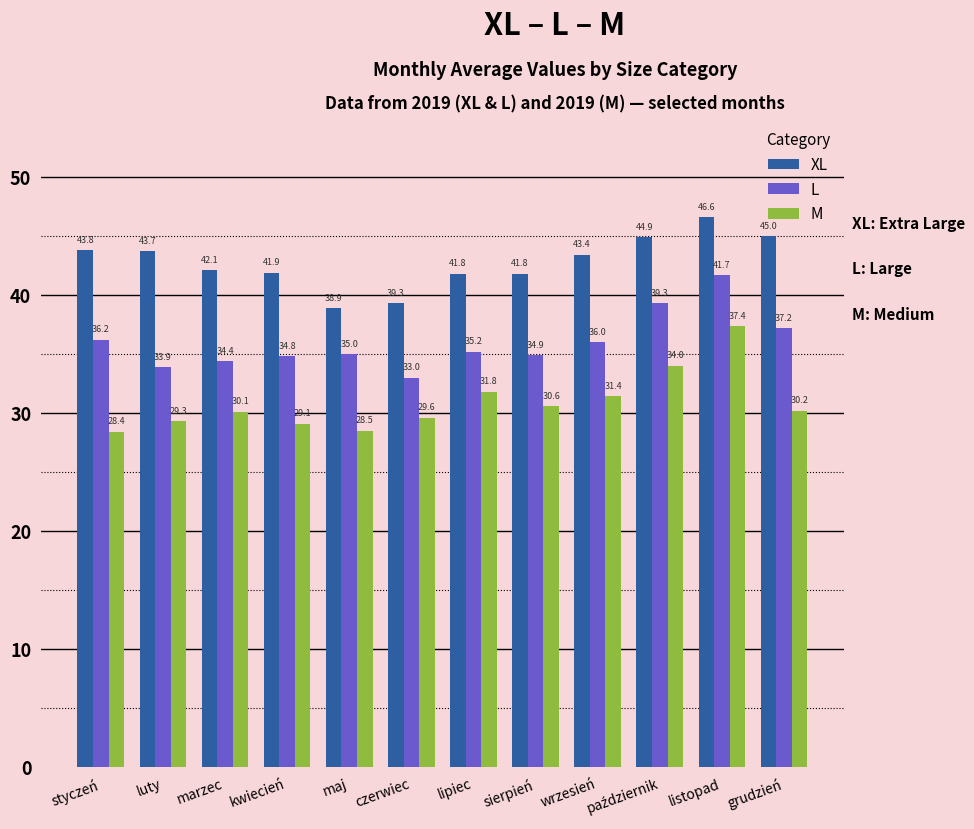

What are all the series names shown in the legend?

XL, L, M